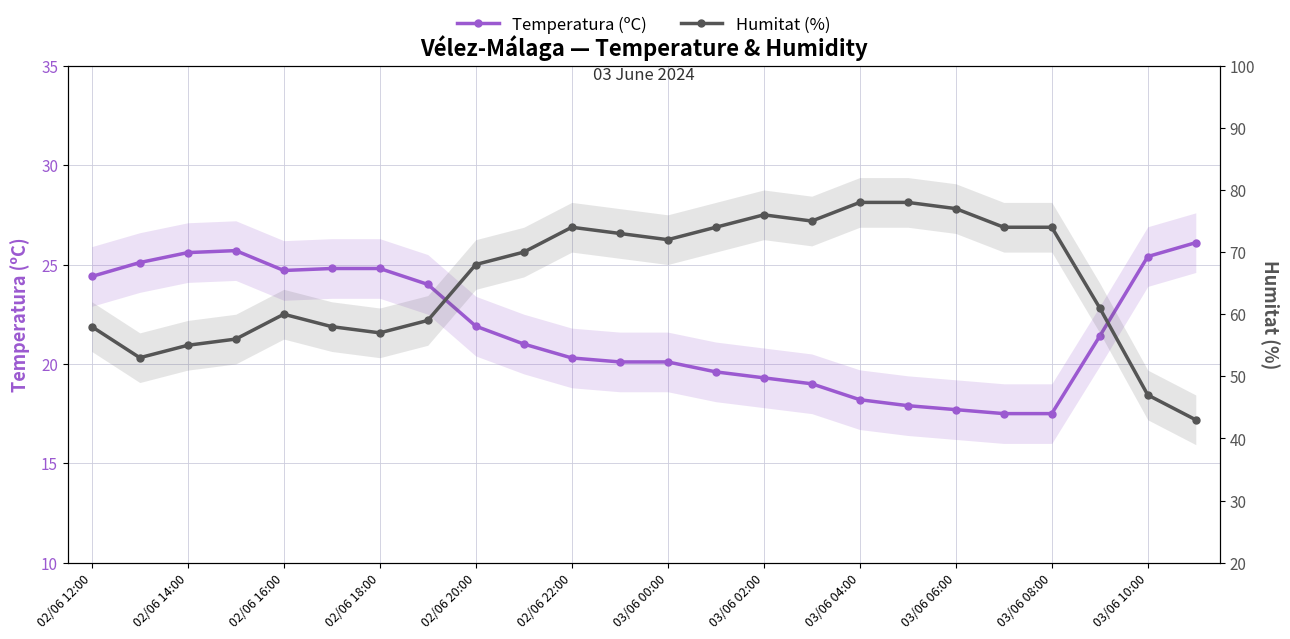

Does the chart display data point markers on the line(s)?

Yes